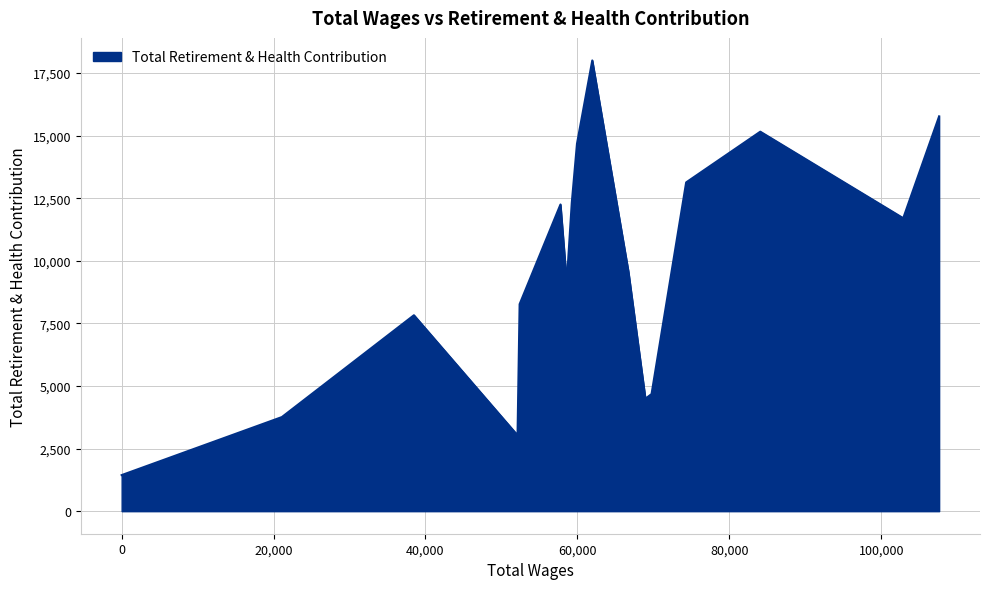

What is the maximum value shown in the chart?

18003